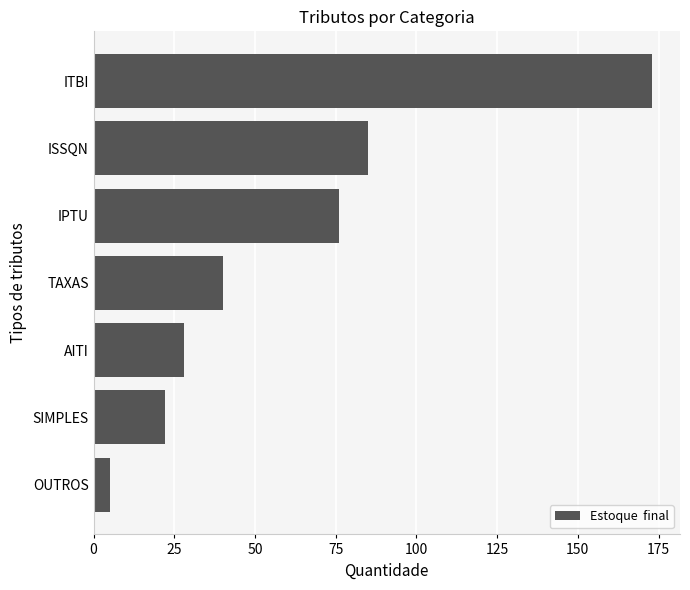

Where is the data nearest to the value 89?

ISSQN